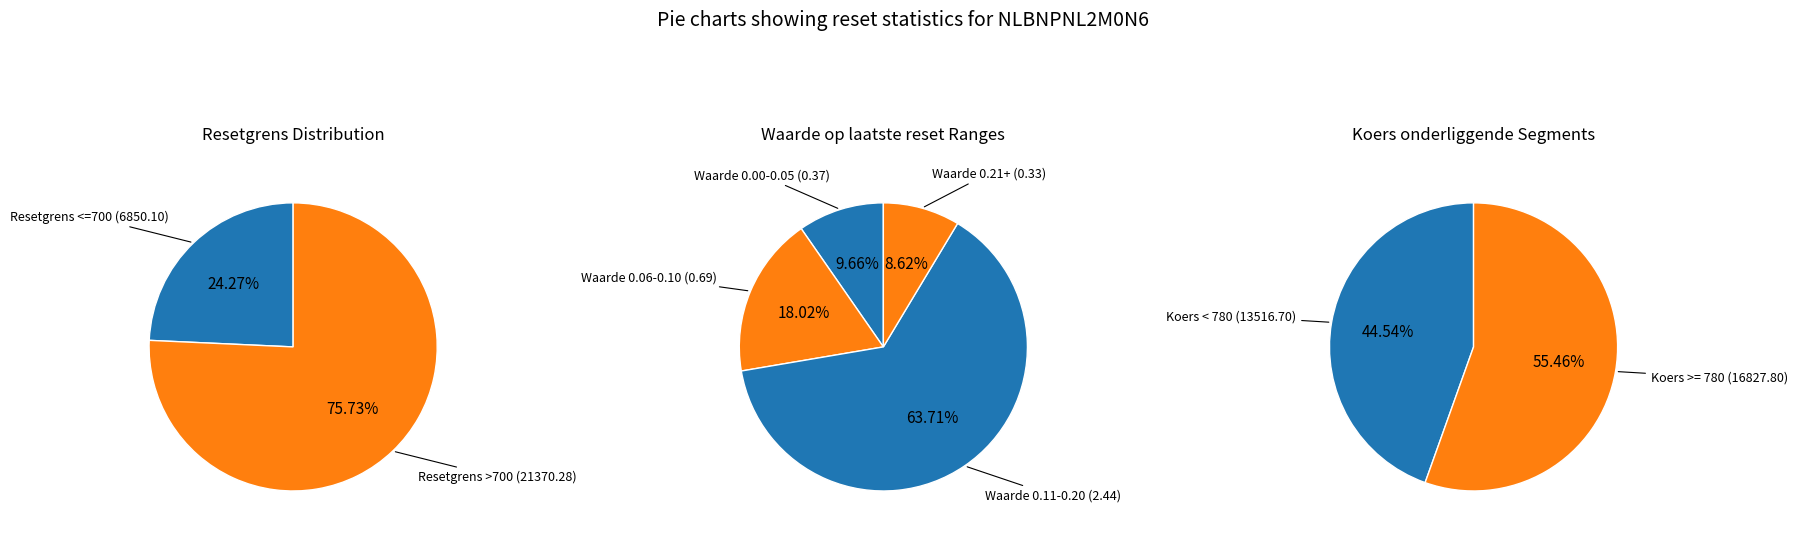

Is it true that 11 is 11% of the pie?

False